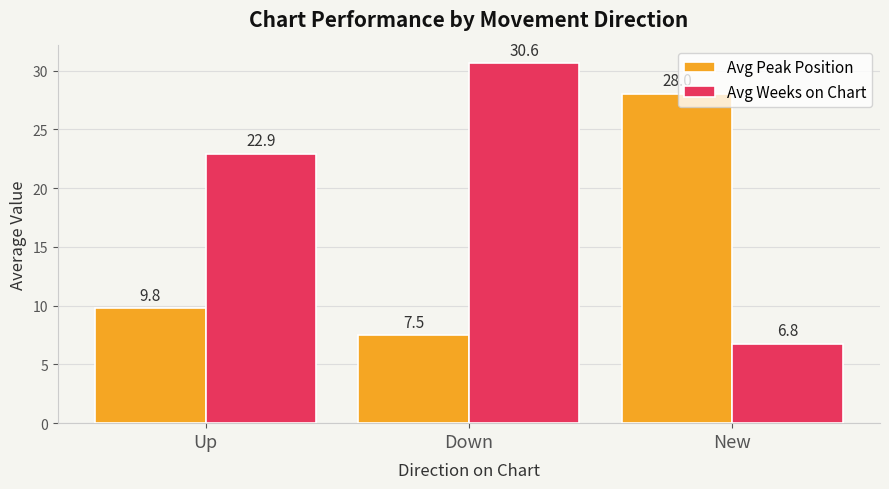

Which series has the widest spread of values?

Avg Weeks on Chart